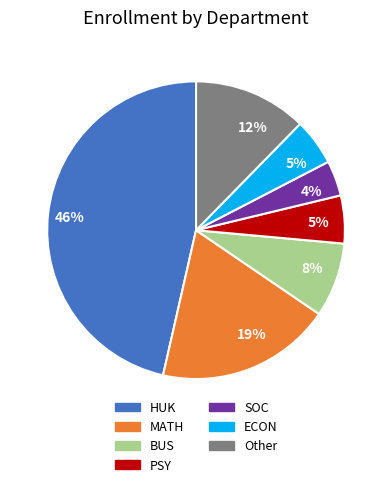

Count the number of slices in the pie.

7